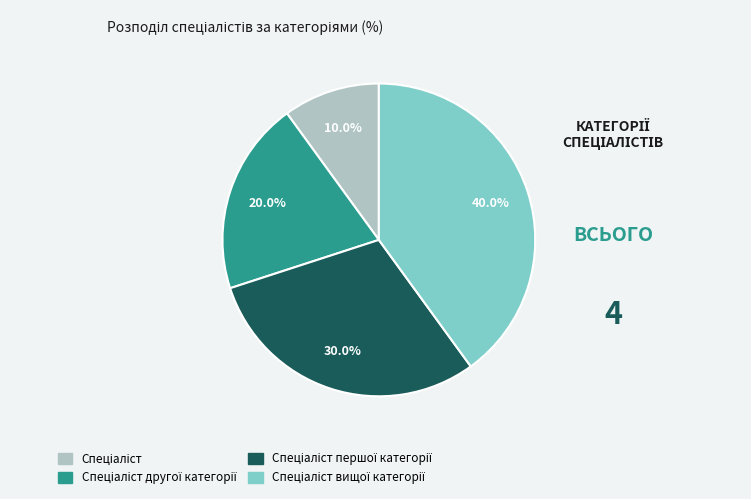

Does any single category account for the majority?

No